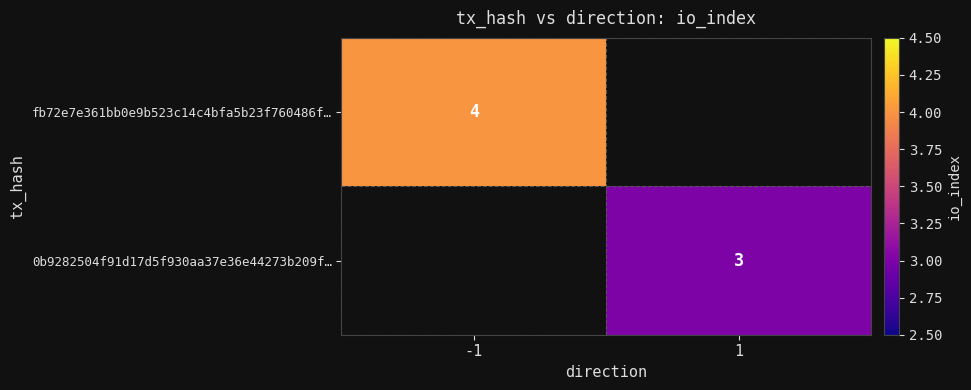

What is the maximum value shown in the chart?

4.0